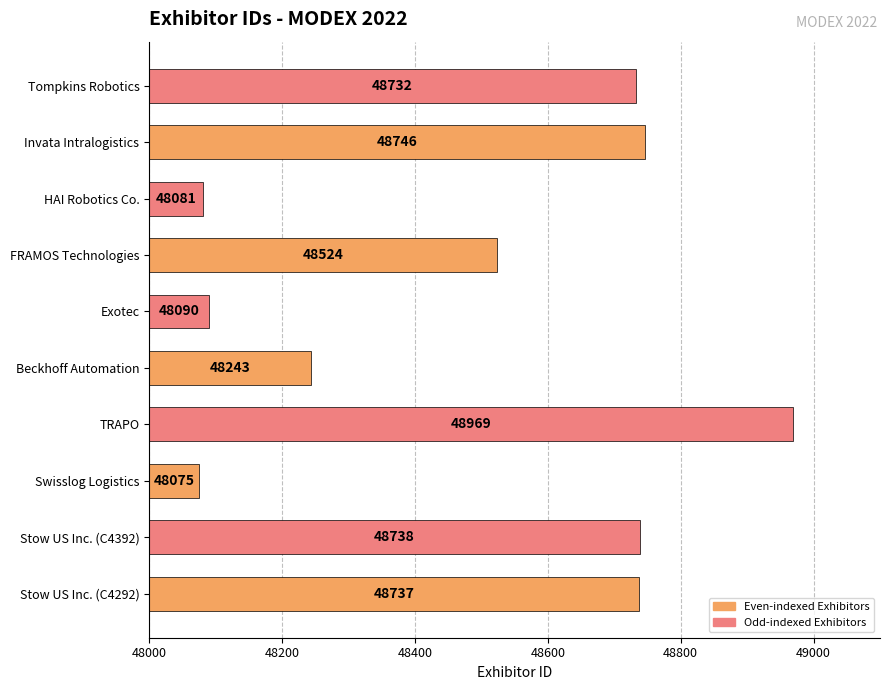

What is the difference between the values at Exotec and TRAPO?

879